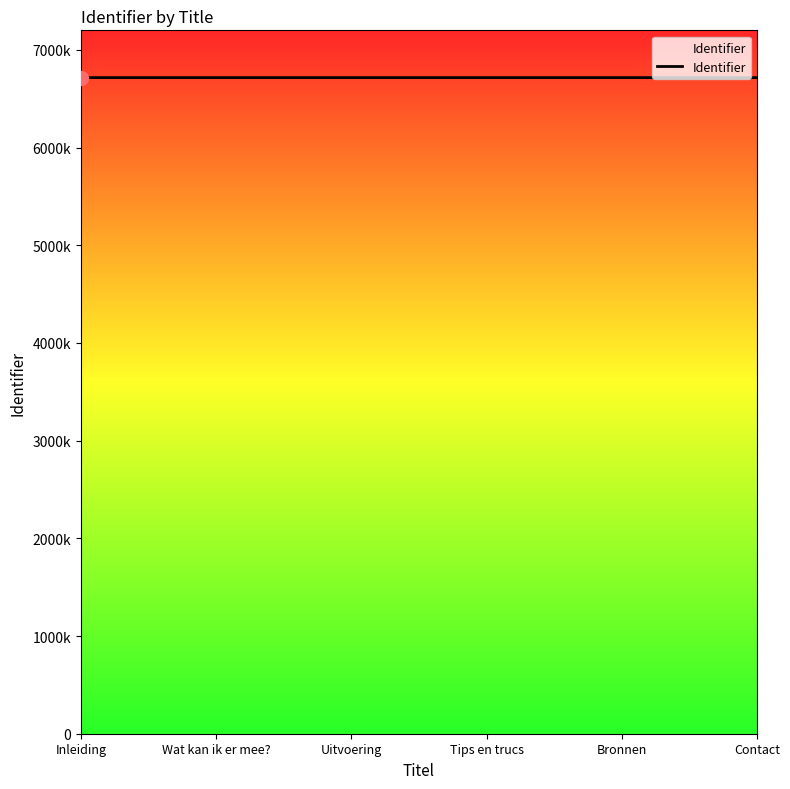

Does the chart have visible grid lines?

No